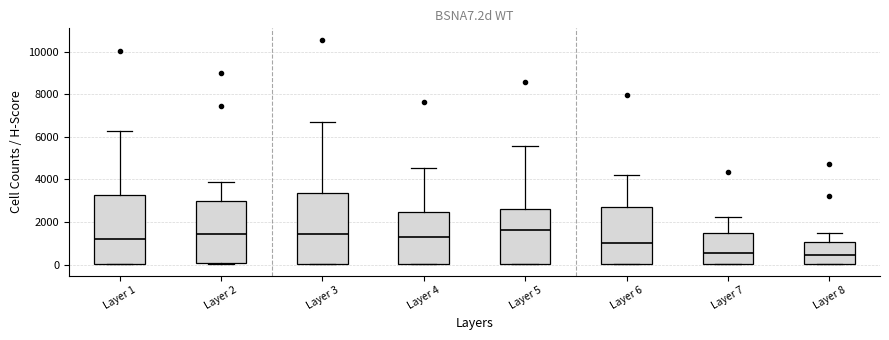

Where is the upper edge of the box for Layer 5 on the y-axis? The values are not printed on the chart, so give them approximately, as read against the axis.

2600